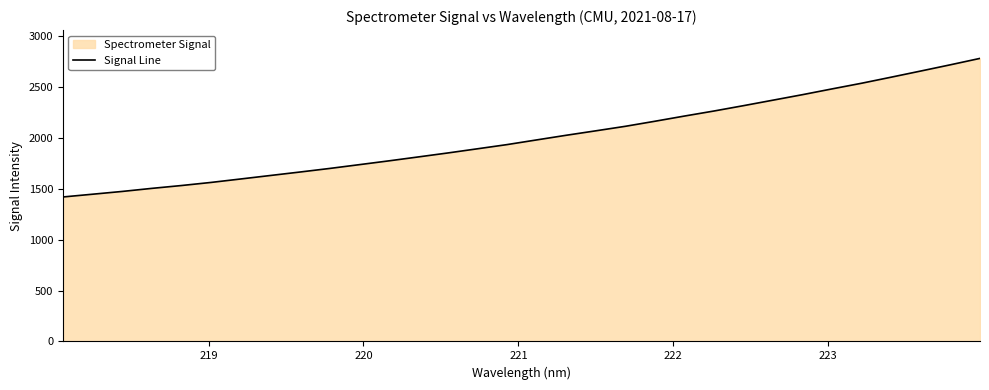

What is the smallest value displayed?

1417.9